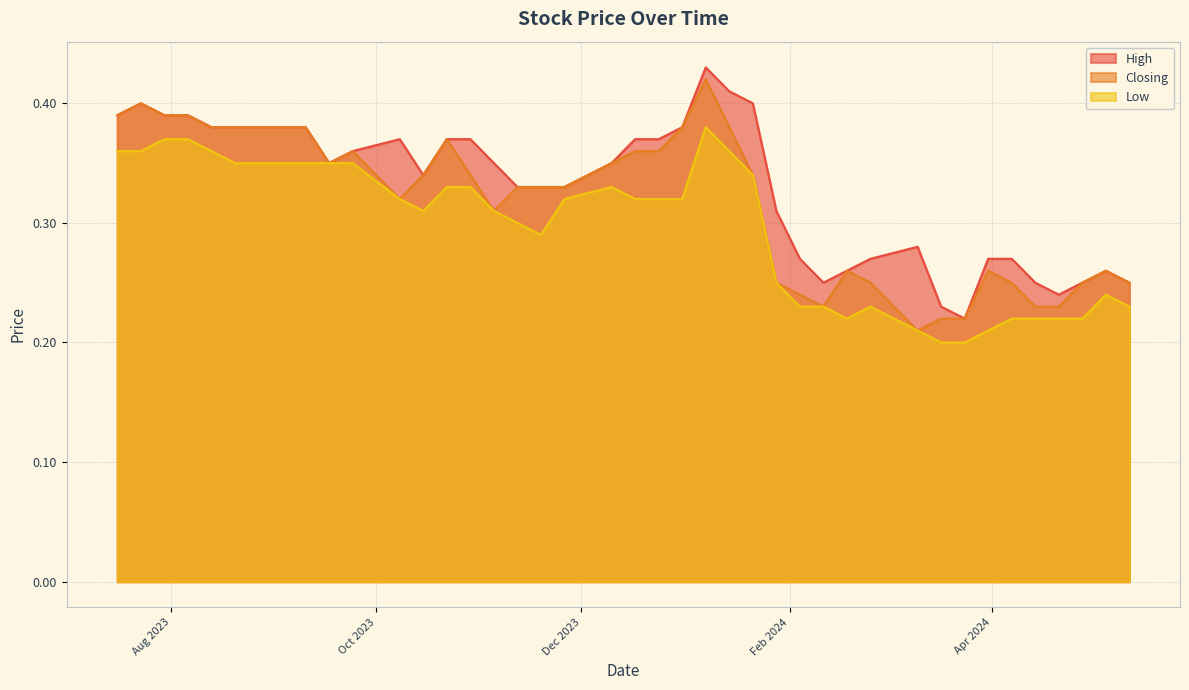

How many Closing values are between 0 and 1?

40